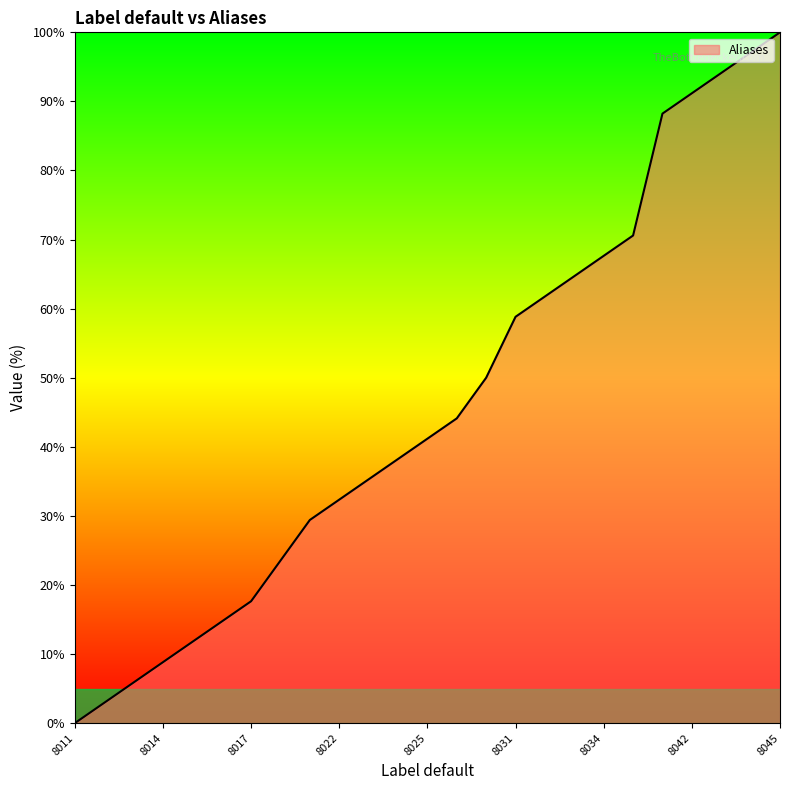

What is the difference between the maximum and minimum values?

100.0